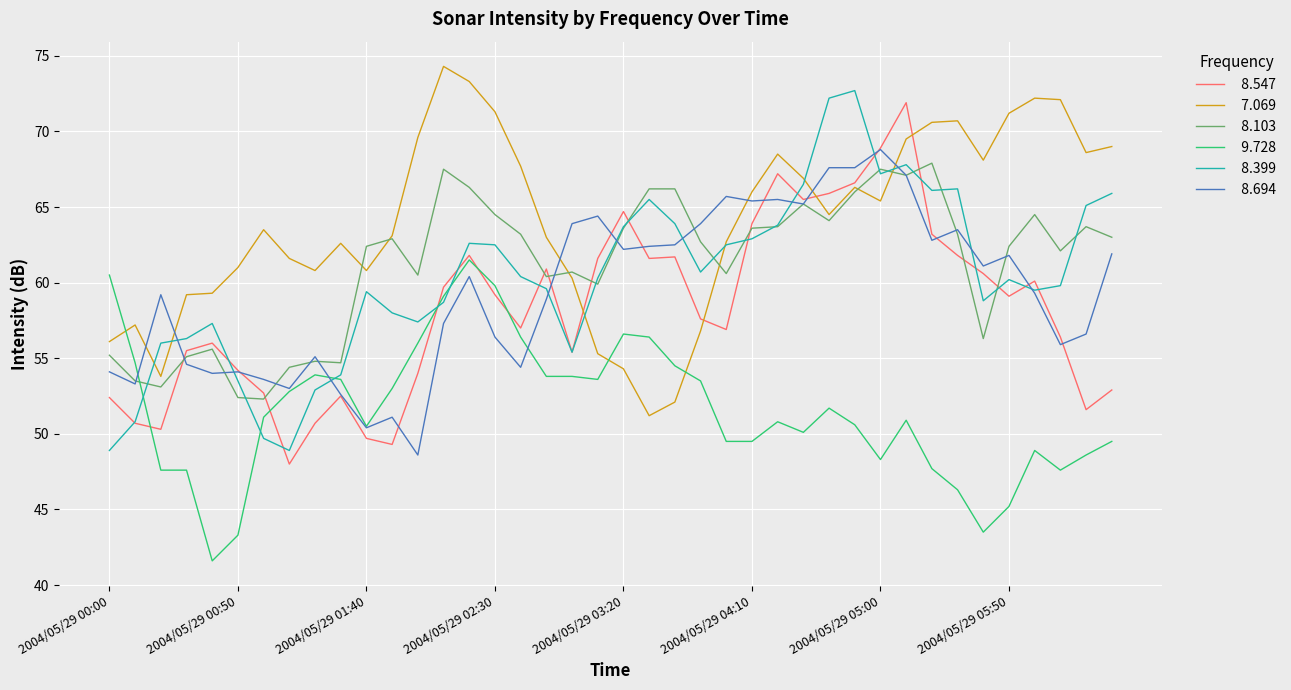

What is the greatest value displayed?

74.3